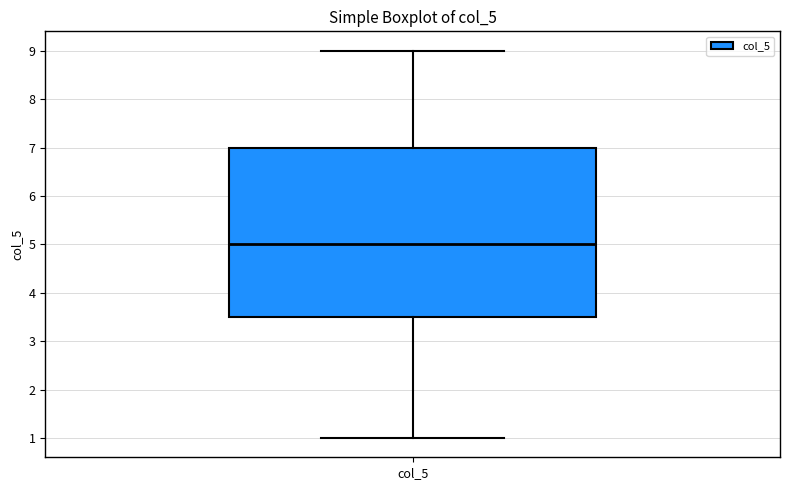

Where does the lower whisker of the box for col_5 end on the y-axis? The values are not printed on the chart, so give them approximately, as read against the axis.

1.0